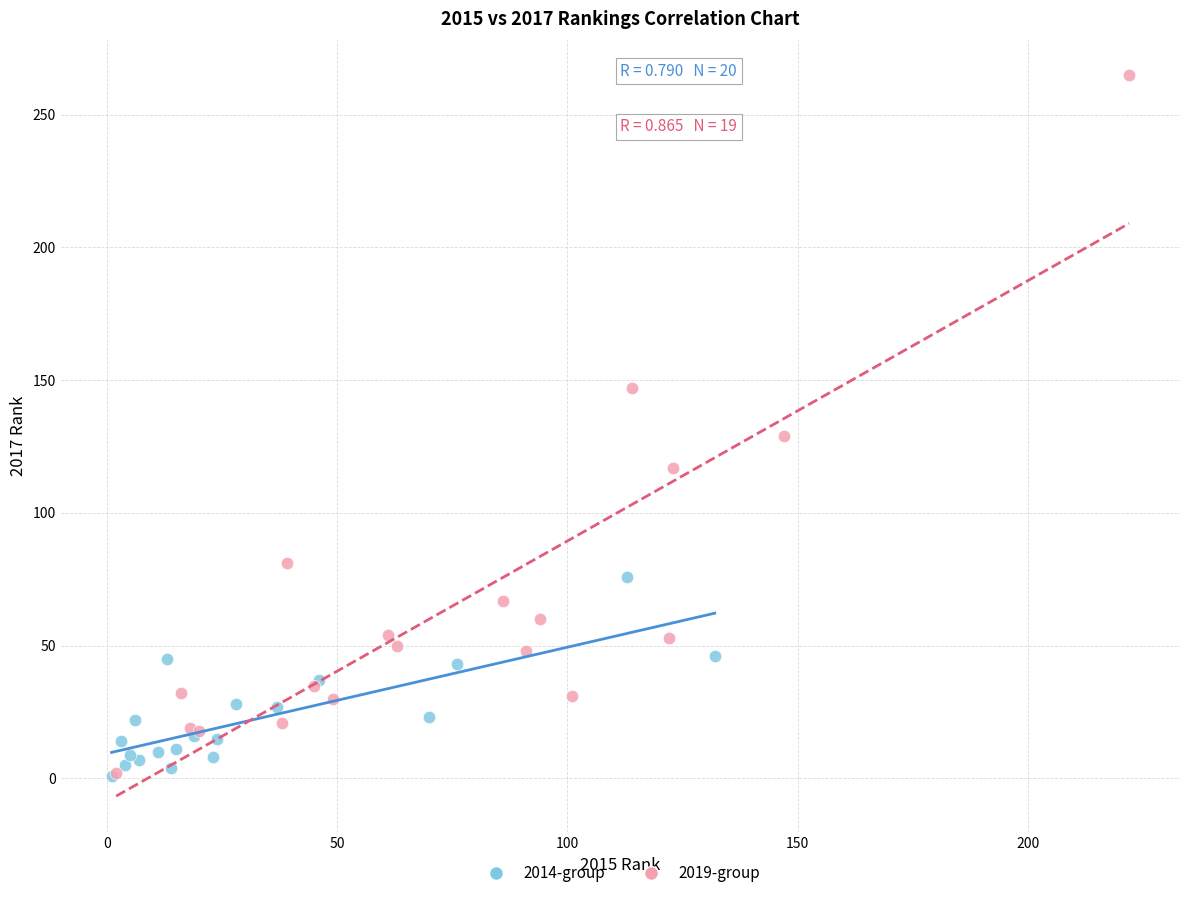

Which series has the largest Y range (max minus min)?

2019-group